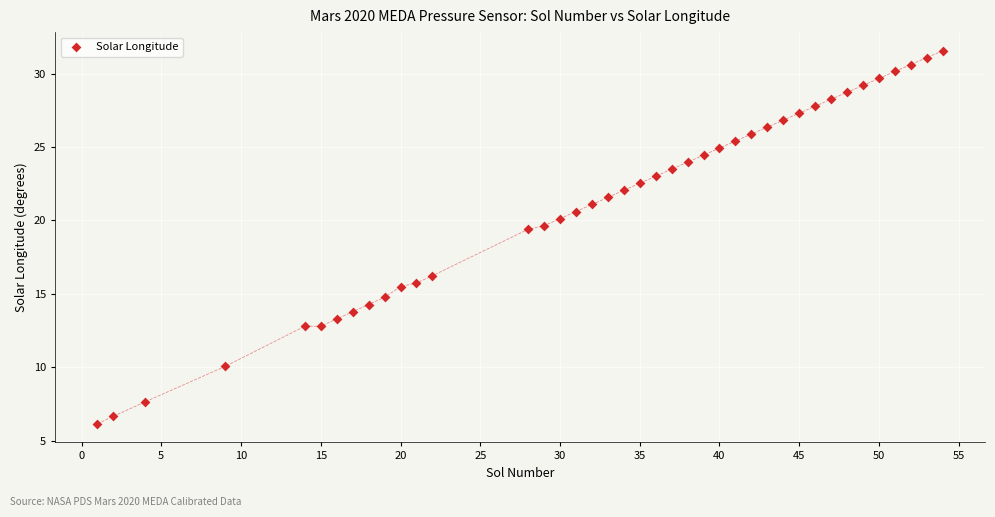

What is the range of X values (max minus min)?

53.0